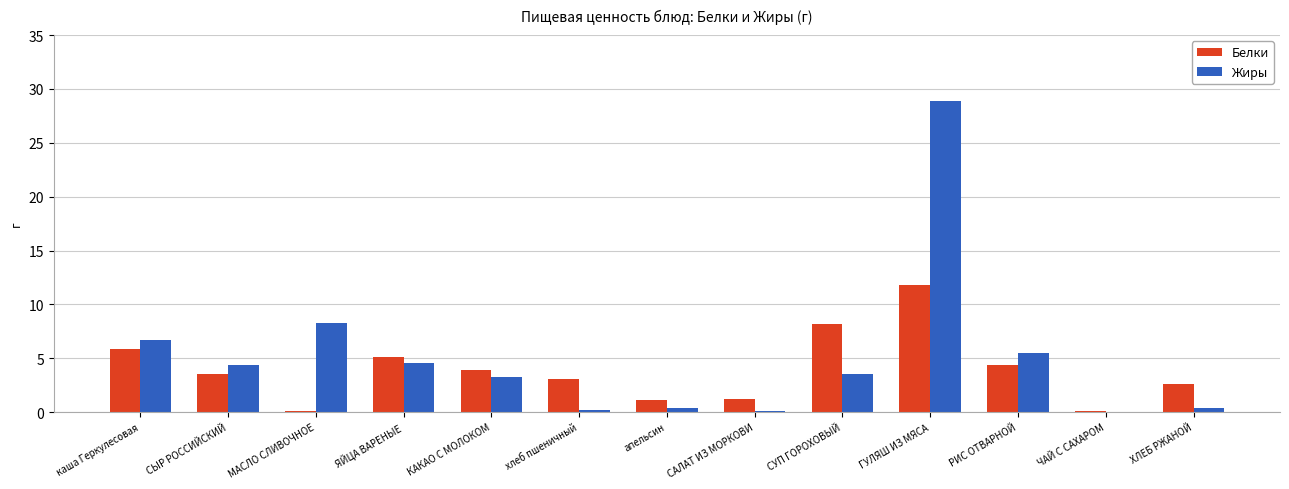

Which series changed the most between ЯЙЦА ВАРЕНЫЕ and ГУЛЯШ ИЗ МЯСА?

Жиры